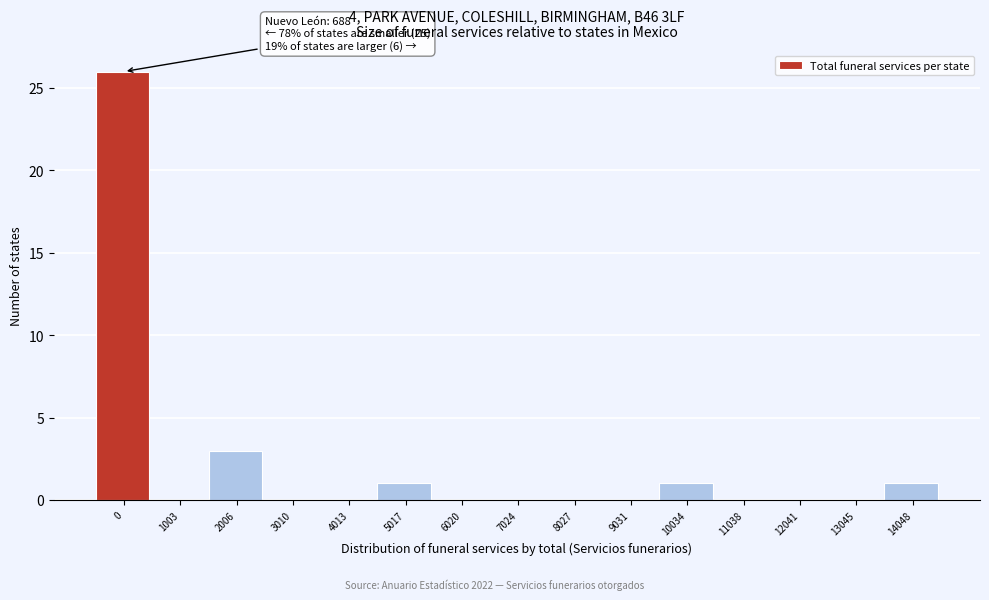

Reading left to right, transcribe all the data shown in this chart.

0=26	1003=0	2006=3	3010=0	4013=0	5017=1	6020=0	7024=0	8027=0	9031=0	10034=1	11038=0	12041=0	13045=0	14048=1